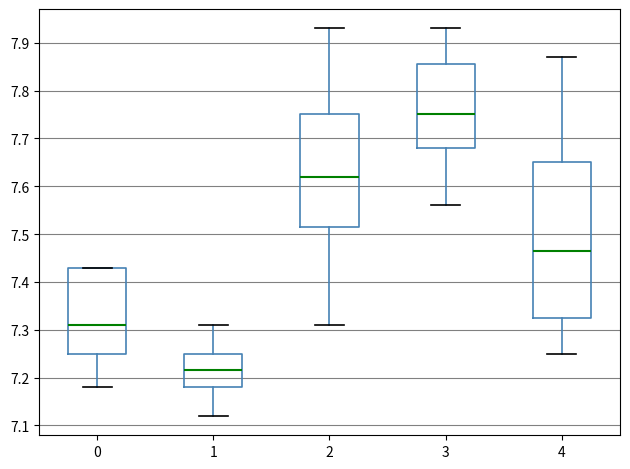

Reading left to right, read every box against the y-axis: the position of its median line, the range the box covers, and the ends of its whiskers. The values are not printed on the chart, so give them approximately, as read against the axis.

0: median 7.31, box 7.25 to 7.43, whiskers 7.18 to 7.43
1: median 7.22, box 7.18 to 7.25, whiskers 7.12 to 7.31
2: median 7.62, box 7.52 to 7.75, whiskers 7.31 to 7.93
3: median 7.75, box 7.68 to 7.86, whiskers 7.56 to 7.93
4: median 7.47, box 7.33 to 7.65, whiskers 7.25 to 7.87